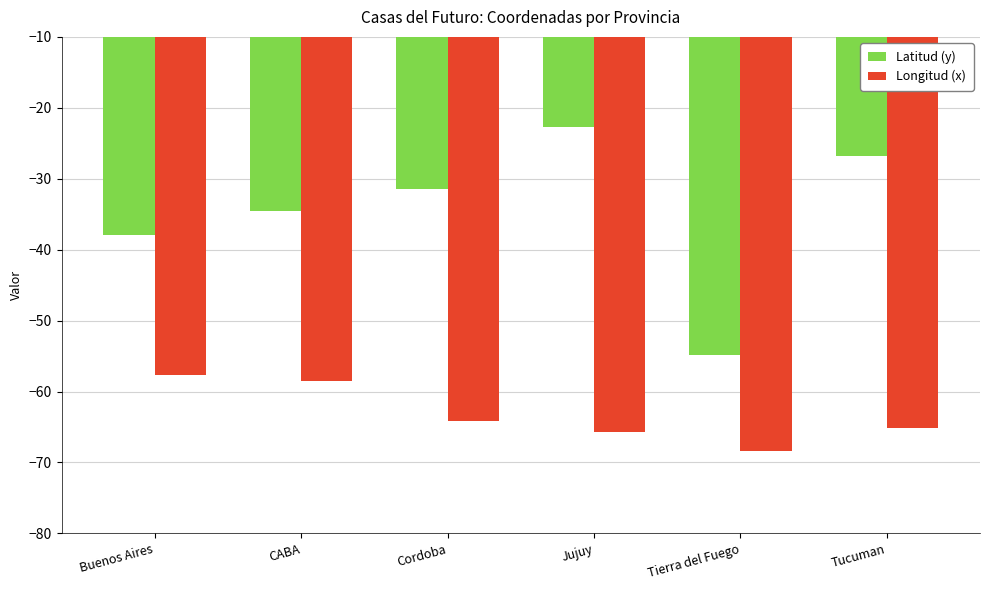

At which label does Longitud (x) first exceed -64?

Buenos Aires